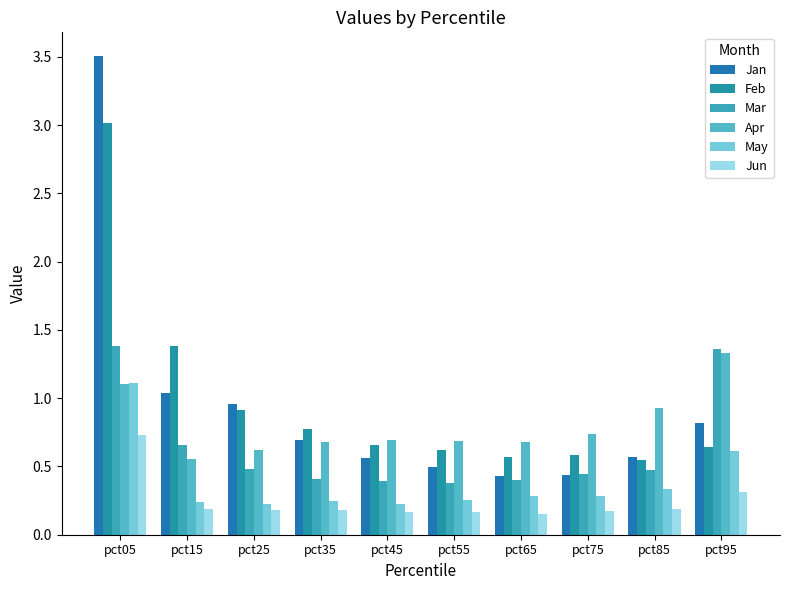

Reading left to right, what are all the values shown in this chart?

Jan: 3.5	1.0	1.0	0.7	0.6	0.5	0.4	0.4	0.6	0.8
Feb: 3.0	1.4	0.9	0.8	0.7	0.6	0.6	0.6	0.5	0.6
Mar: 1.4	0.7	0.5	0.4	0.4	0.4	0.4	0.4	0.5	1.4
Apr: 1.1	0.6	0.6	0.7	0.7	0.7	0.7	0.7	0.9	1.3
May: 1.1	0.2	0.2	0.2	0.2	0.3	0.3	0.3	0.3	0.6
Jun: 0.7	0.2	0.2	0.2	0.2	0.2	0.1	0.2	0.2	0.3